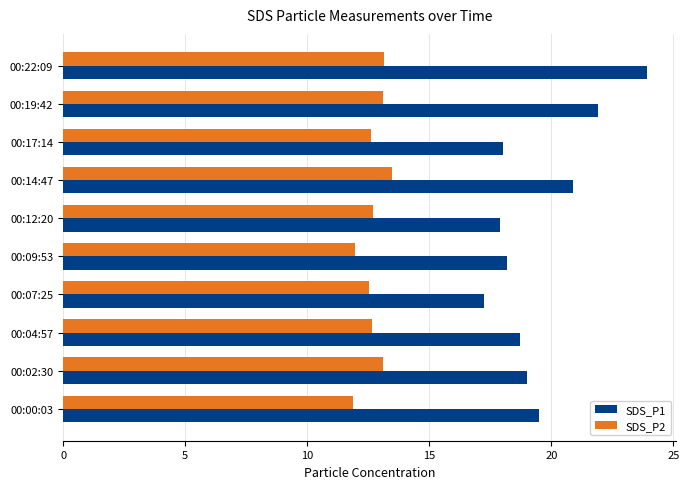

The value of SDS_P2 at 00:12:20 is 8.0. True or false?

False